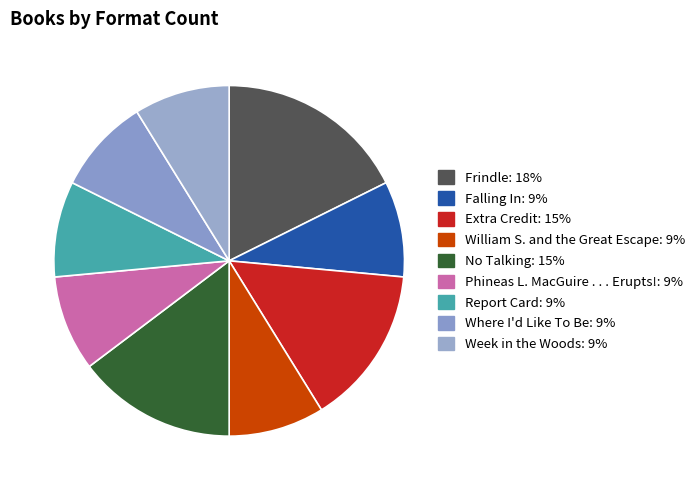

What is the largest slice in the pie chart?

Frindle